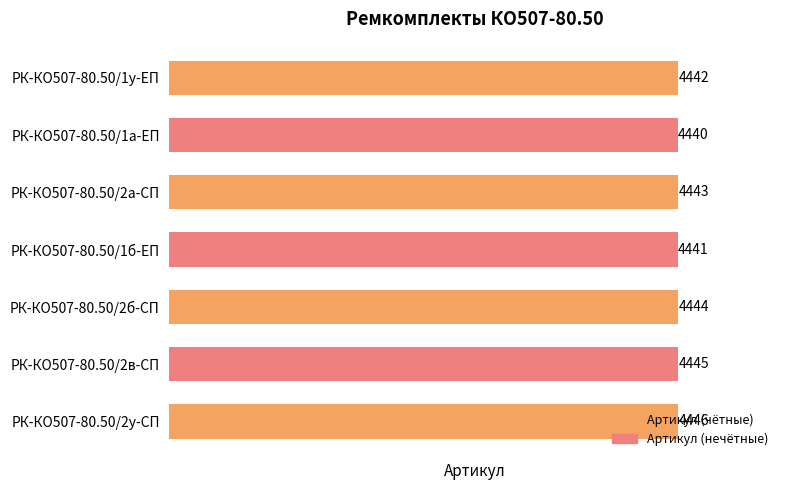

Rank the categories by value from highest to lowest.

РК-КО507-80.50/2у-СП, РК-КО507-80.50/2в-СП, РК-КО507-80.50/2б-СП, РК-КО507-80.50/2а-СП, РК-КО507-80.50/1у-ЕП, РК-КО507-80.50/1б-ЕП, РК-КО507-80.50/1а-ЕП